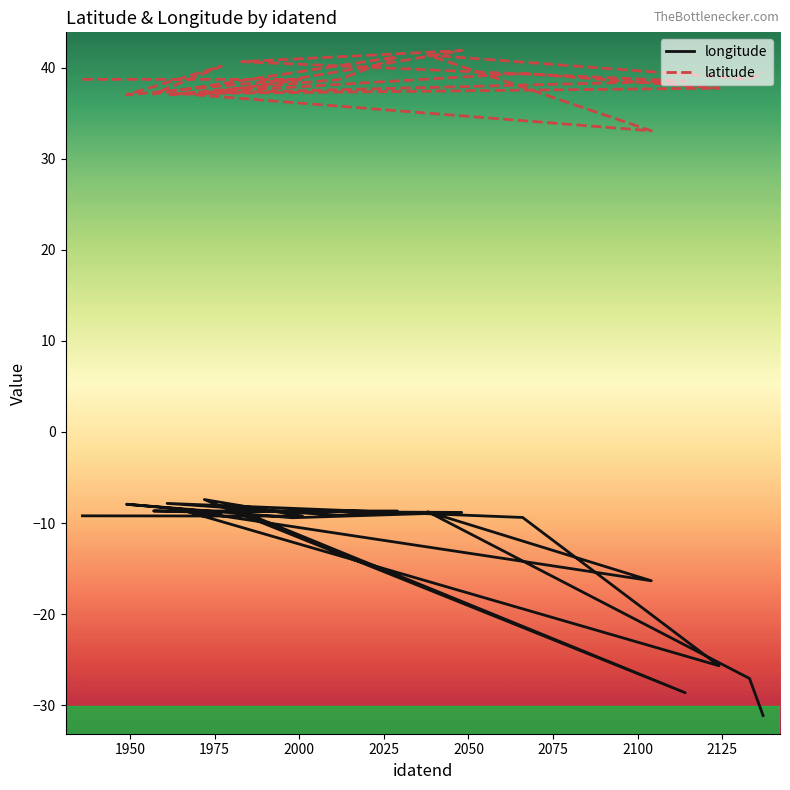

Which series has the widest spread of values?

longitude